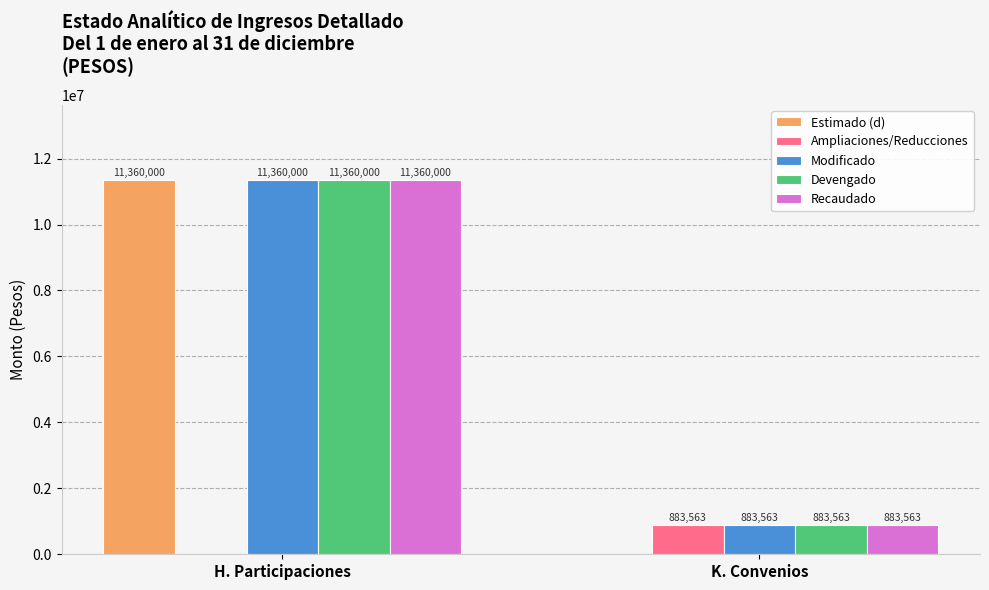

What is the total value across all series at K. Convenios?

3534252